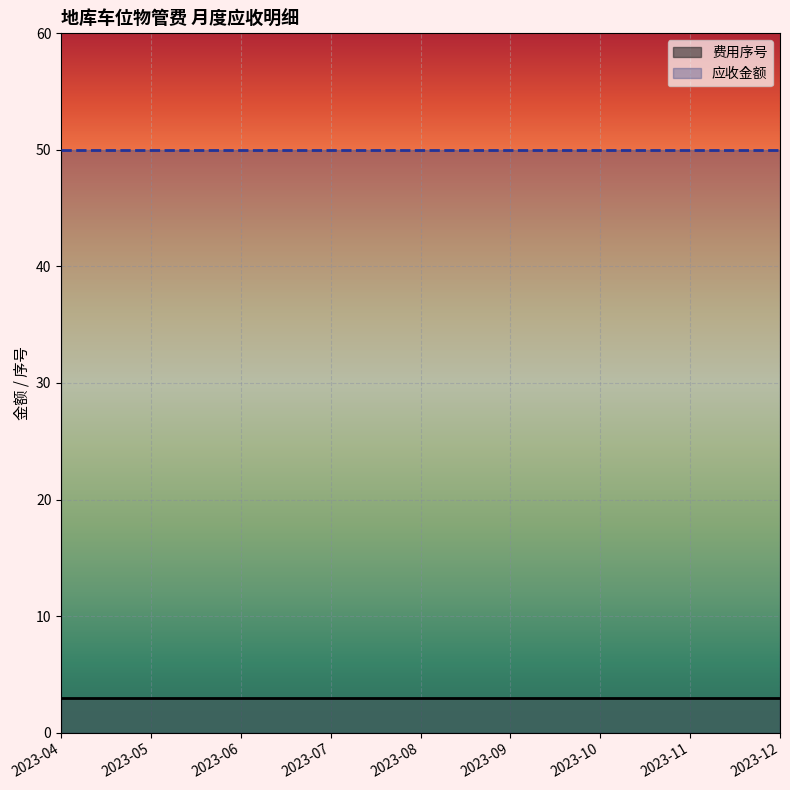

Which series has the largest total across all categories?

应收金额